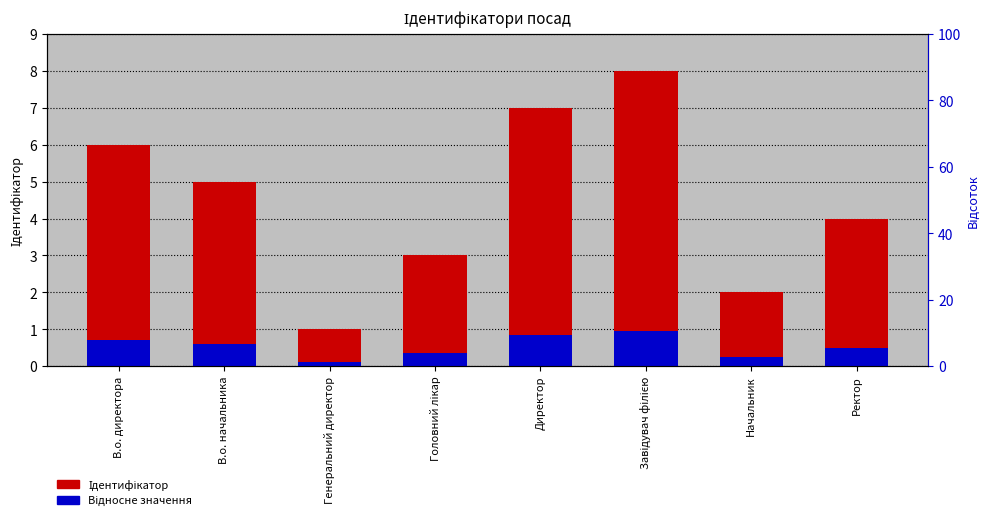

How many bars are there in each group?

2